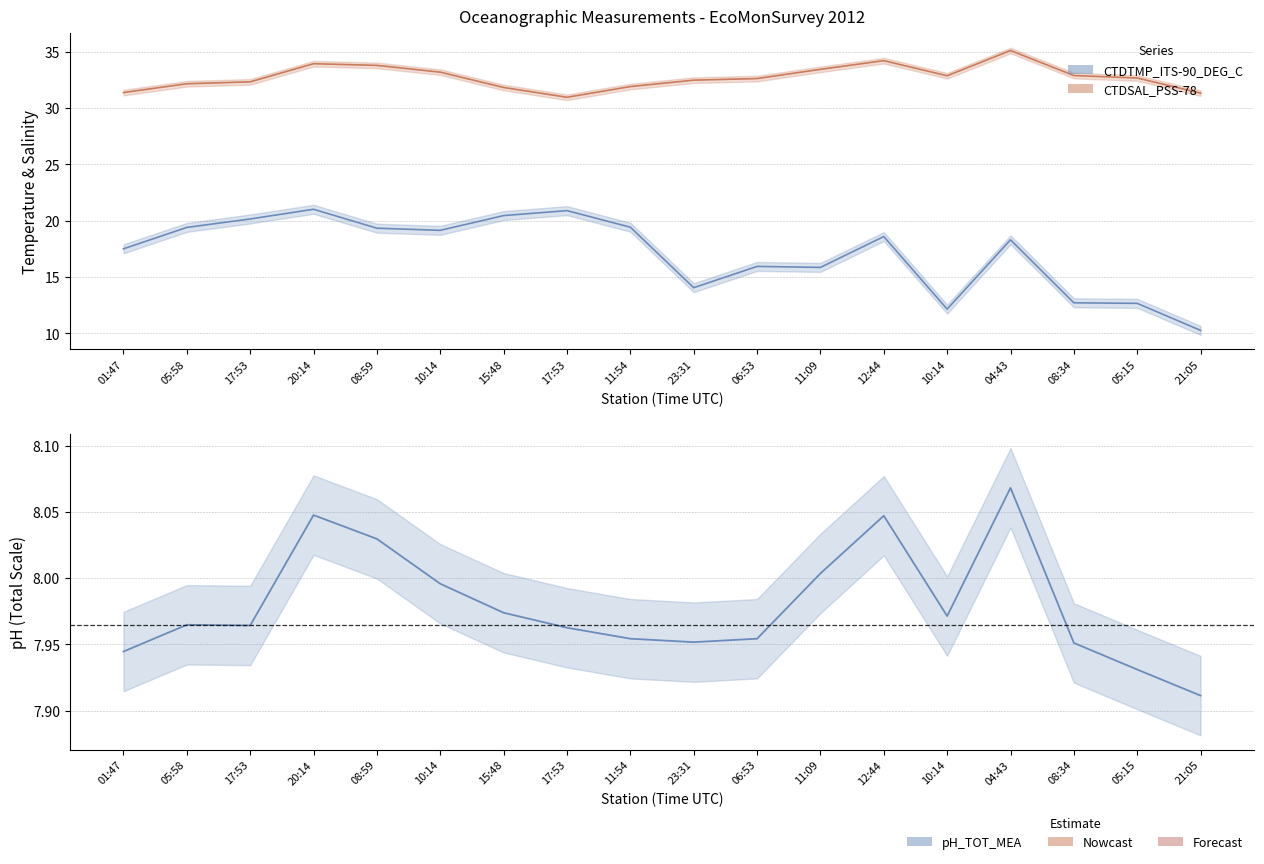

Reading right to left, transcribe all the data shown in this chart.

CTDTMP_ITS-90_DEG_C: 21:05=10.3	05:15=12.7	08:34=12.7	04:43=18.3	10:14=12.2	12:44=18.6	11:09=15.8	06:53=15.9	23:31=14.1	11:54=19.4	17:53=20.9	15:48=20.4	10:14=19.1	08:59=19.3	20:14=21.0	17:53=20.1	05:58=19.4	01:47=17.5
CTDSAL_PSS-78: 21:05=31.3	05:15=32.7	08:34=32.9	04:43=35.1	10:14=32.9	12:44=34.2	11:09=33.4	06:53=32.6	23:31=32.5	11:54=31.9	17:53=30.9	15:48=31.8	10:14=33.2	08:59=33.8	20:14=33.9	17:53=32.3	05:58=32.1	01:47=31.4
pH_TOT_MEA: 21:05=7.9	05:15=7.9	08:34=8.0	04:43=8.1	10:14=8.0	12:44=8.0	11:09=8.0	06:53=8.0	23:31=8.0	11:54=8.0	17:53=8.0	15:48=8.0	10:14=8.0	08:59=8.0	20:14=8.0	17:53=8.0	05:58=8.0	01:47=7.9